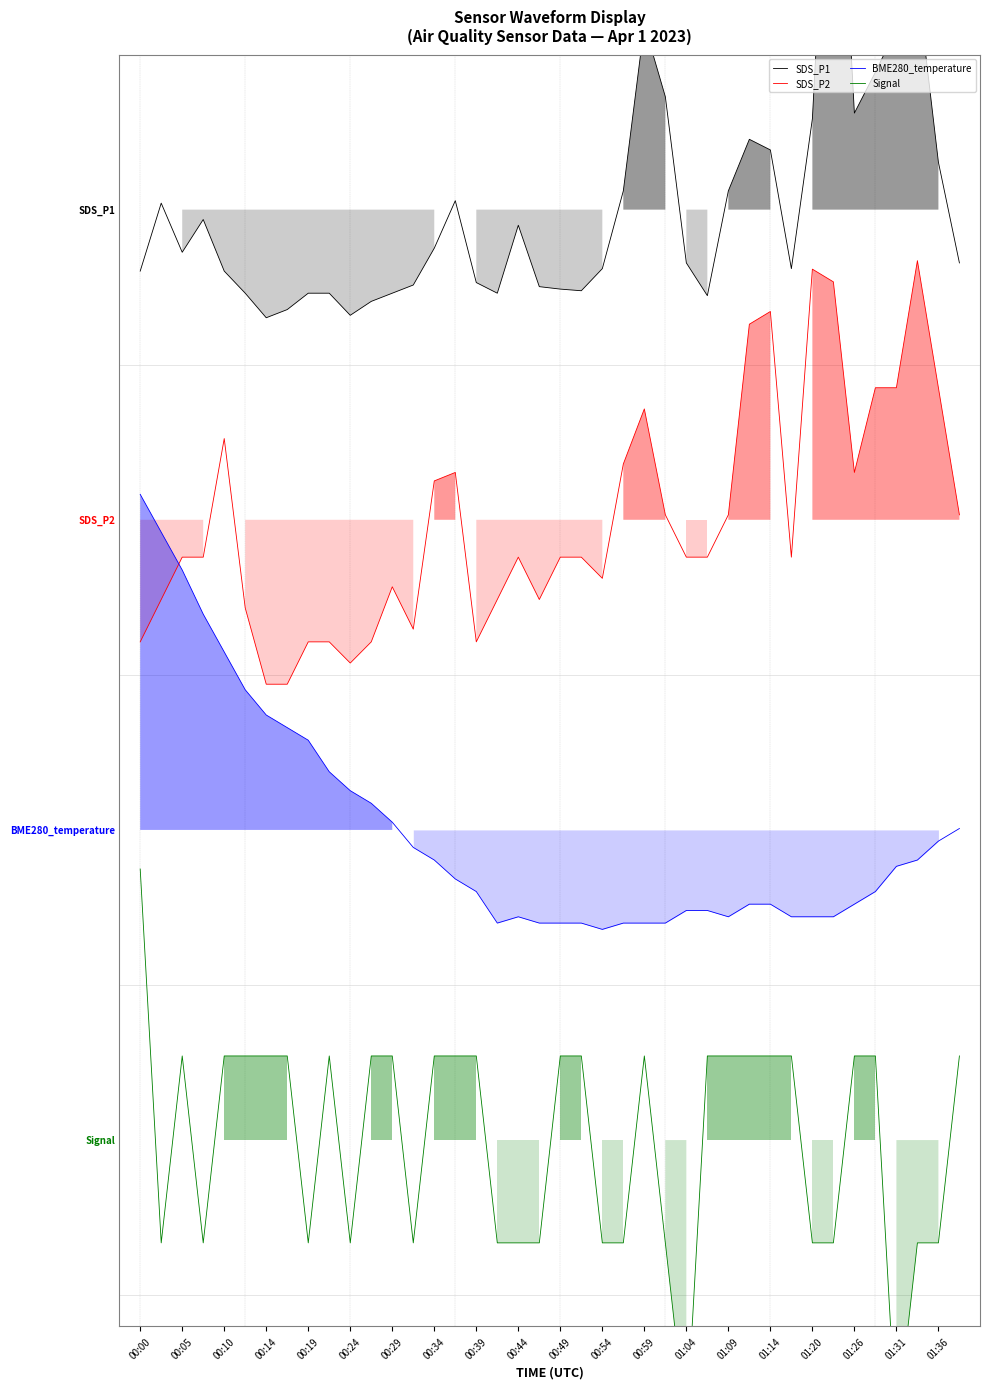

True or false: SDS_P1 has a value of 3.7 at 37.

True